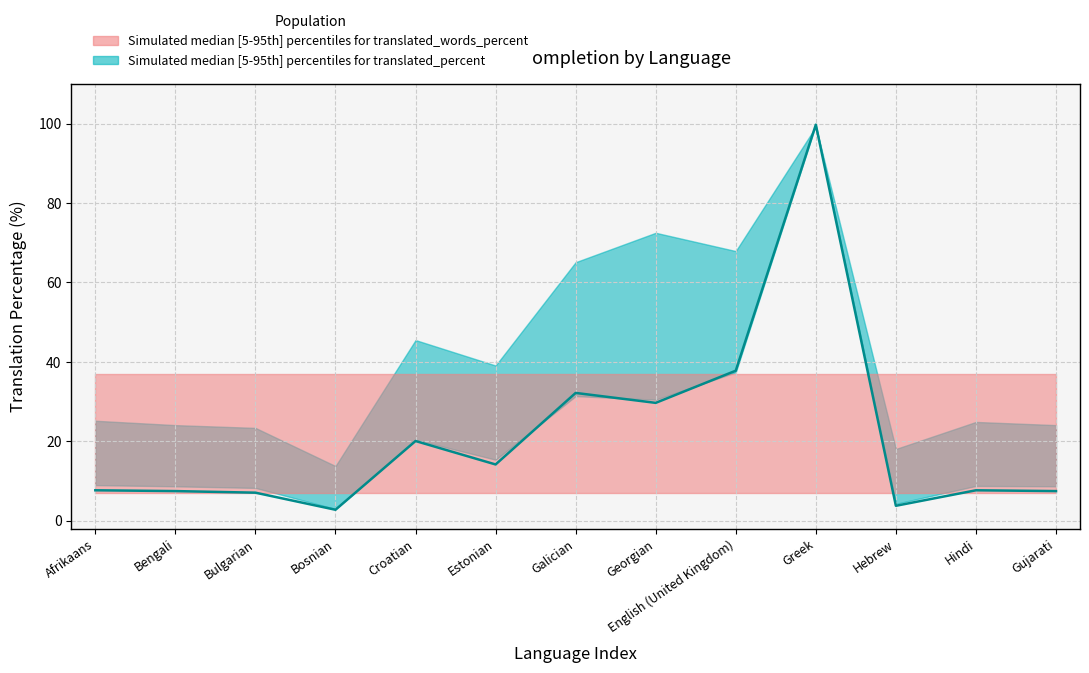

What is the difference between the values at Croatian and Bulgarian?

13.0